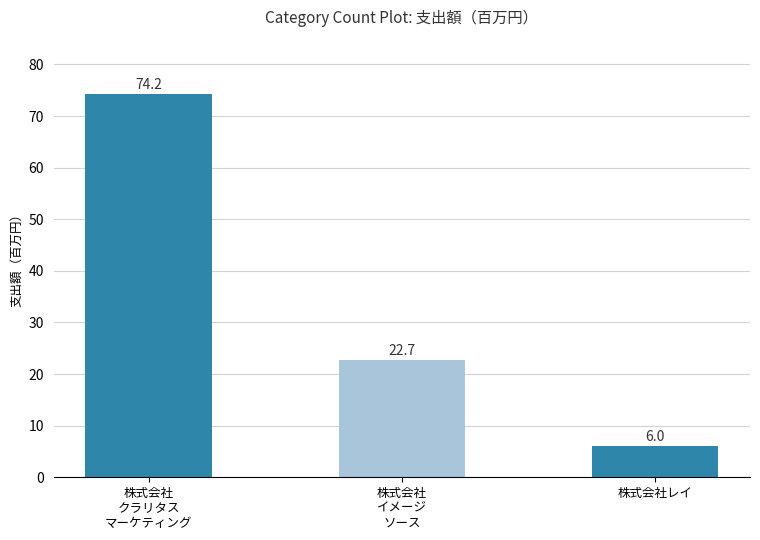

What is the ratio of the value at 株式会社レイ to the value at 株式会社
クラリタス
マーケティング?

0.1